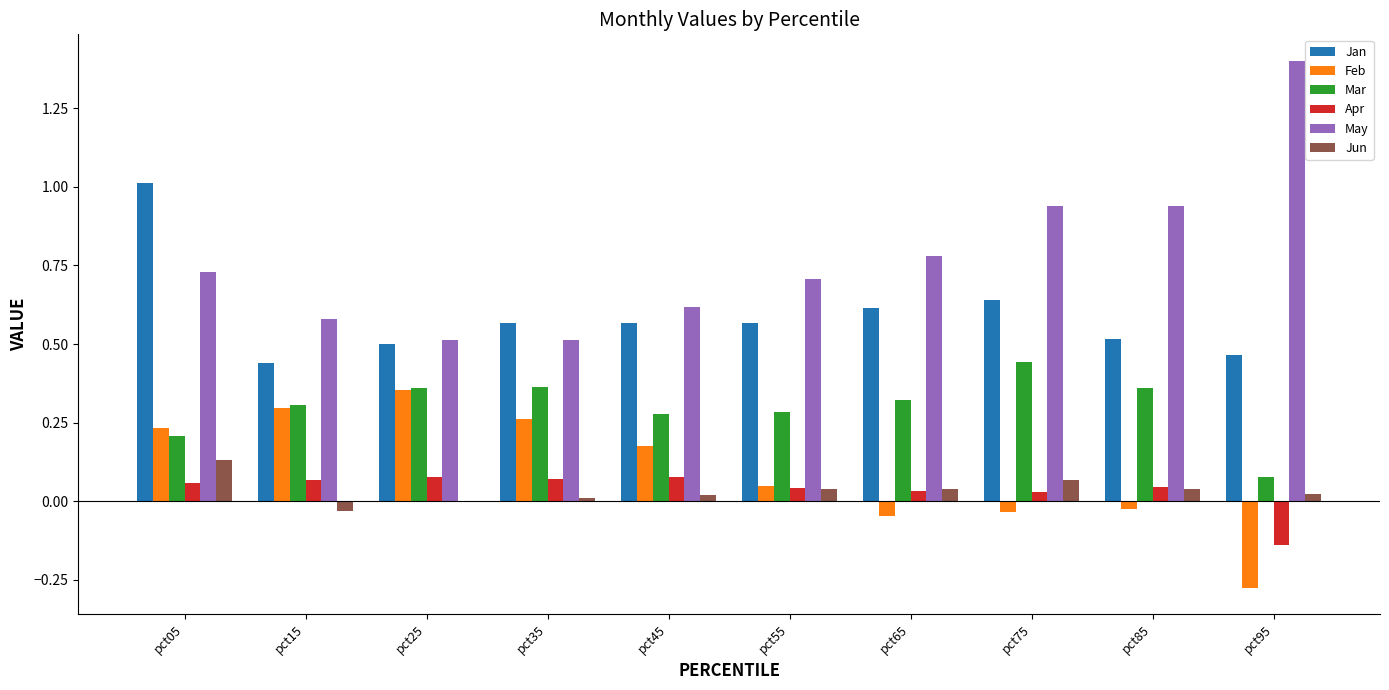

How many distinct data groups are displayed?

6